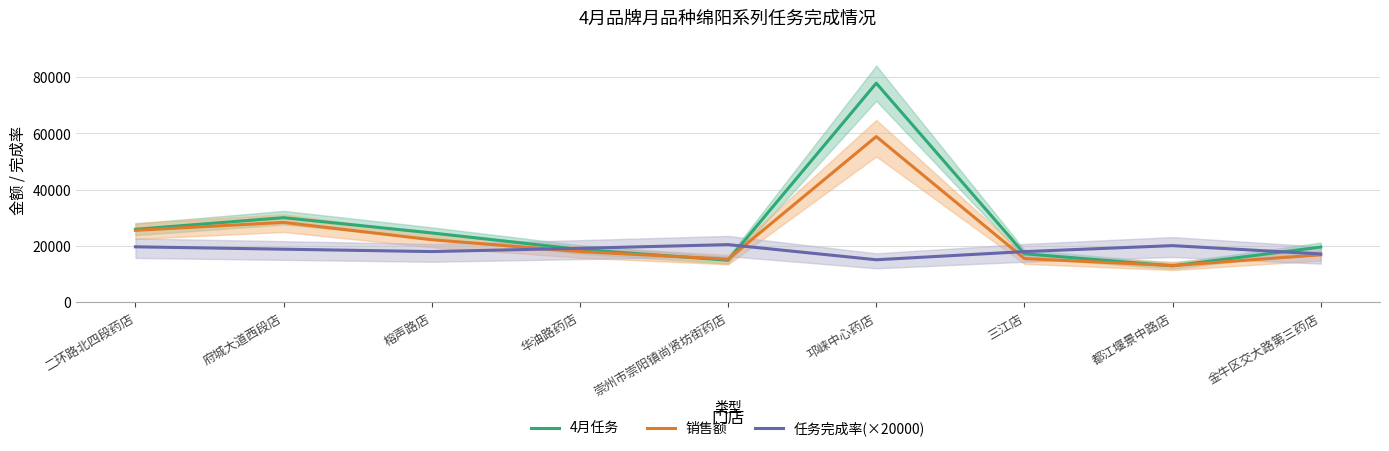

How many times do 4月任务 and 销售额 cross each other?

4